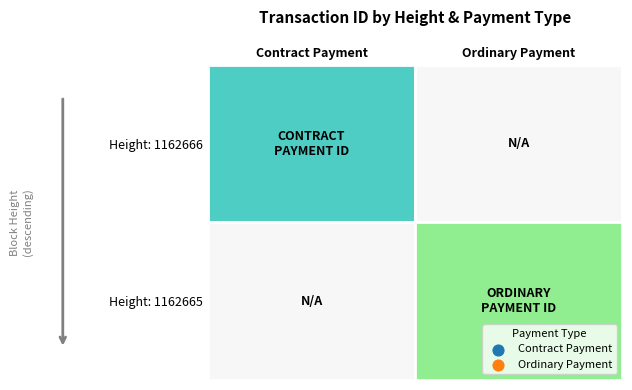

Between Ordinary Payment and Contract Payment, which is larger?

Contract Payment